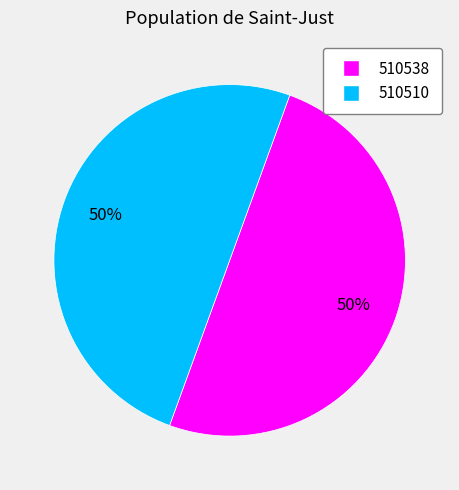

True or false: 510538 accounts for 50% of the total.

True